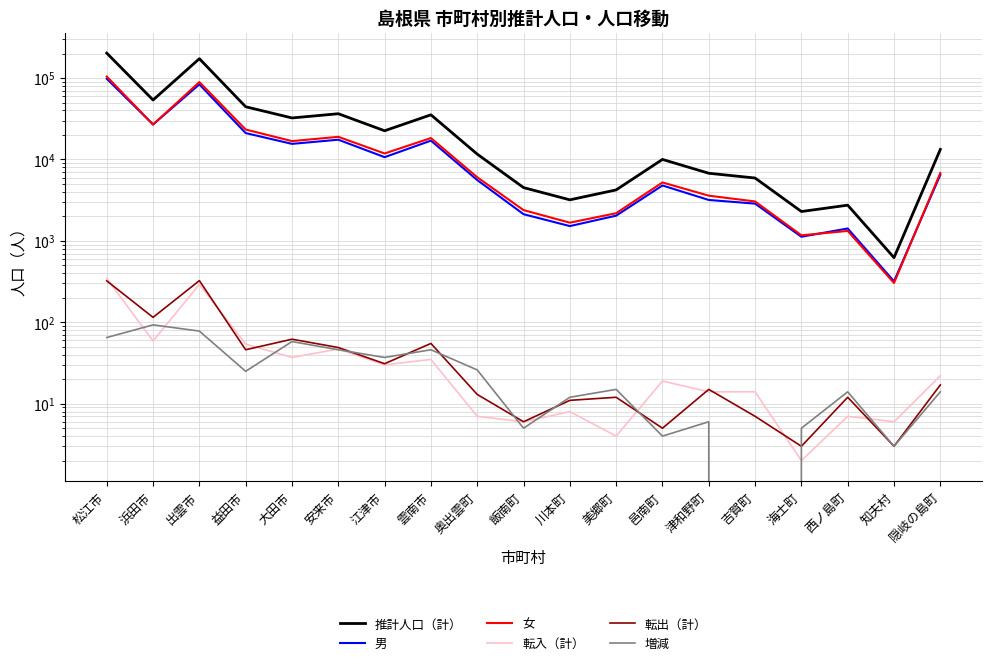

True or false: 増減 and 転出（計） cross at least once.

True